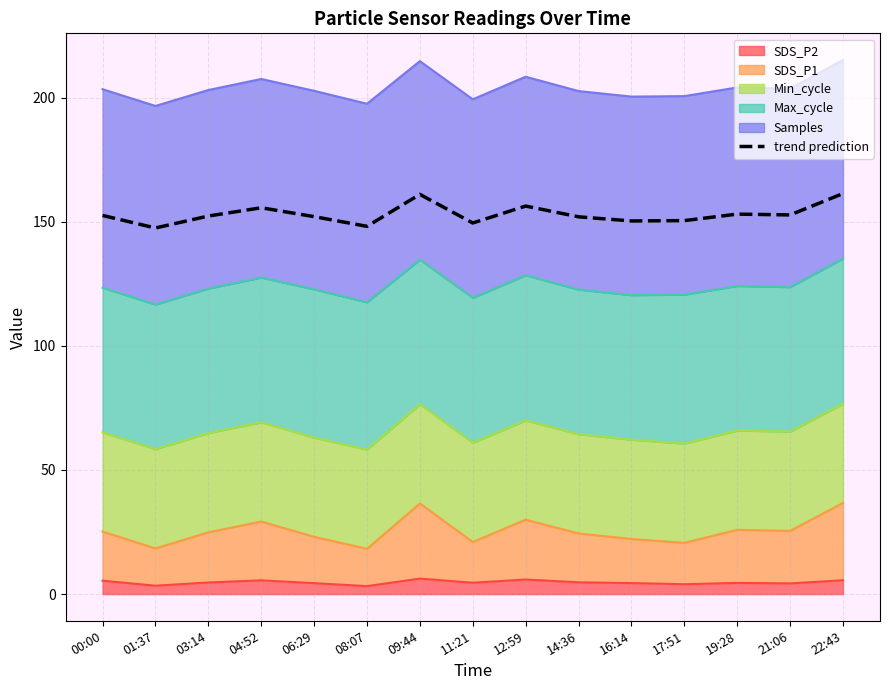

Which has a higher value, 06:29 or 01:37?

06:29